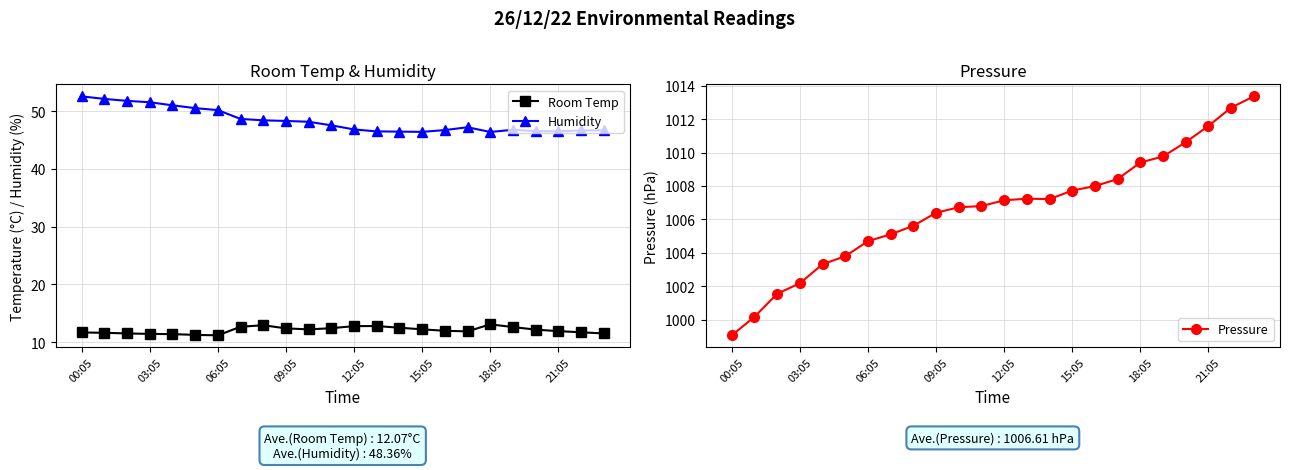

Does the chart have visible grid lines?

Yes